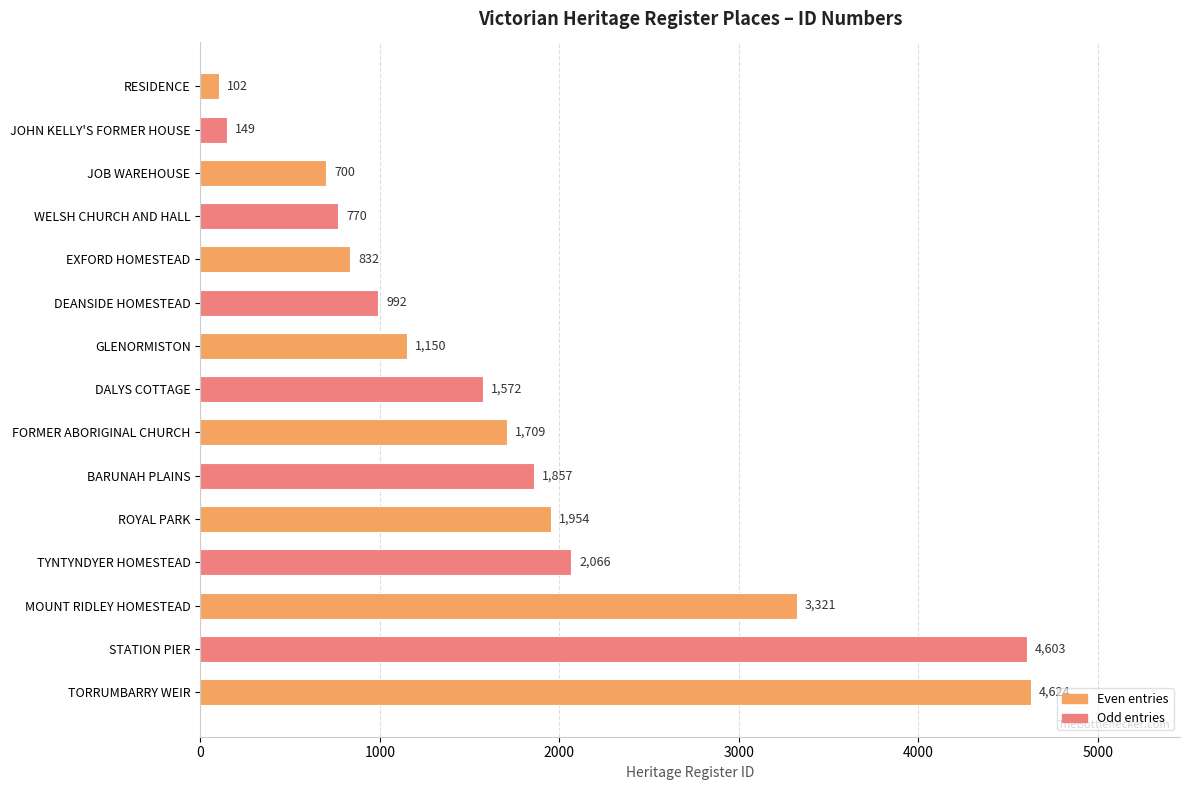

What is the ratio of the value at BARUNAH PLAINS to the value at DEANSIDE HOMESTEAD?

1.9